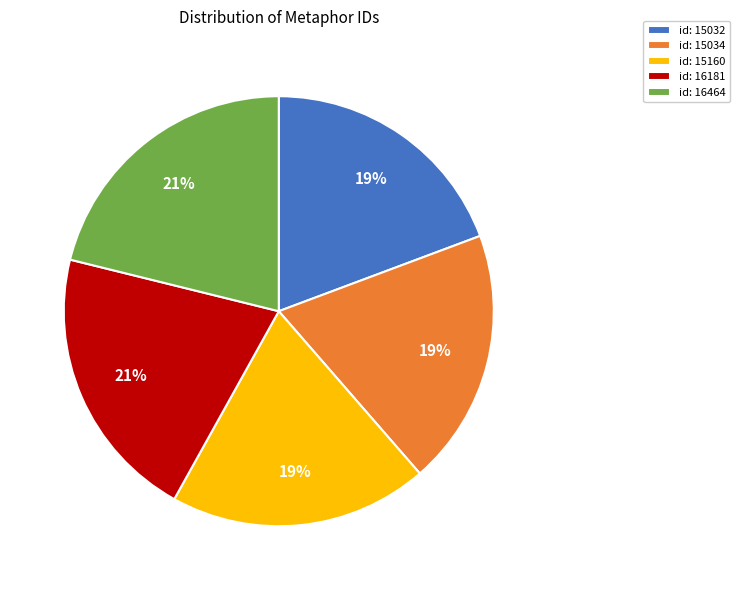

Combined, do id: 16464 and id: 15160 account for over 50%?

No